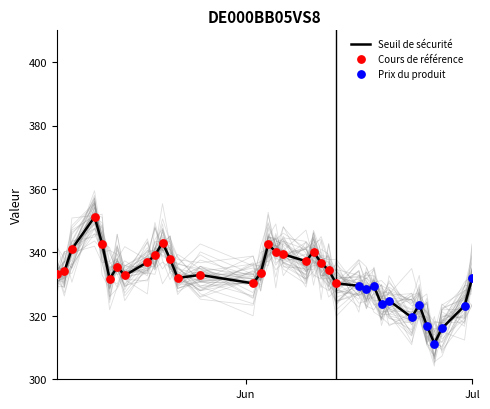

Which series contains the lowest Y value?

Prix du produit